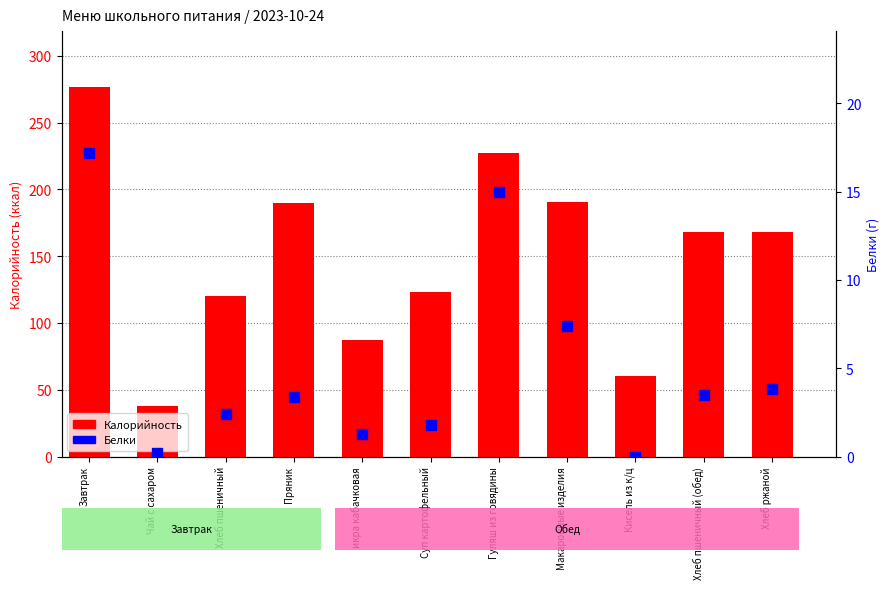

Rank the series by their average value, from lowest to highest.

Белки, Калорийность